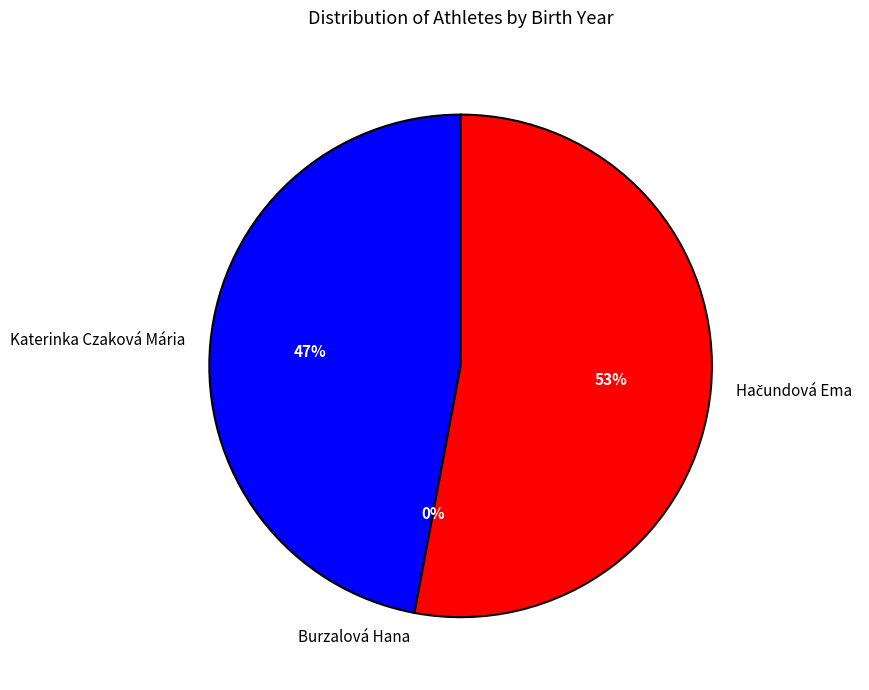

Is there a majority slice in this chart?

Yes